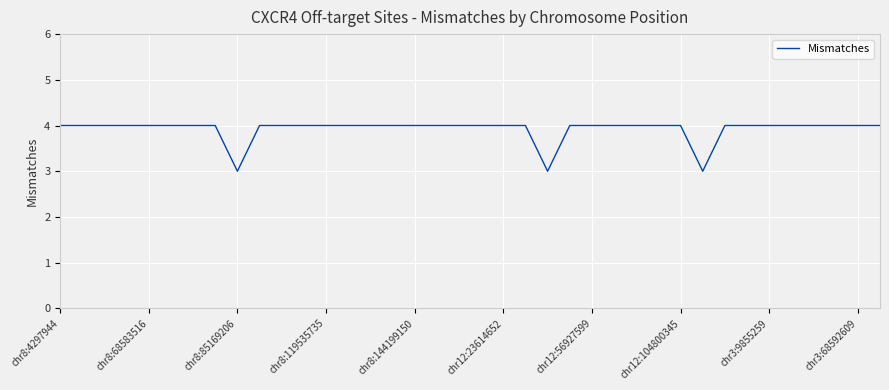

What is the minimum value shown in the chart?

3